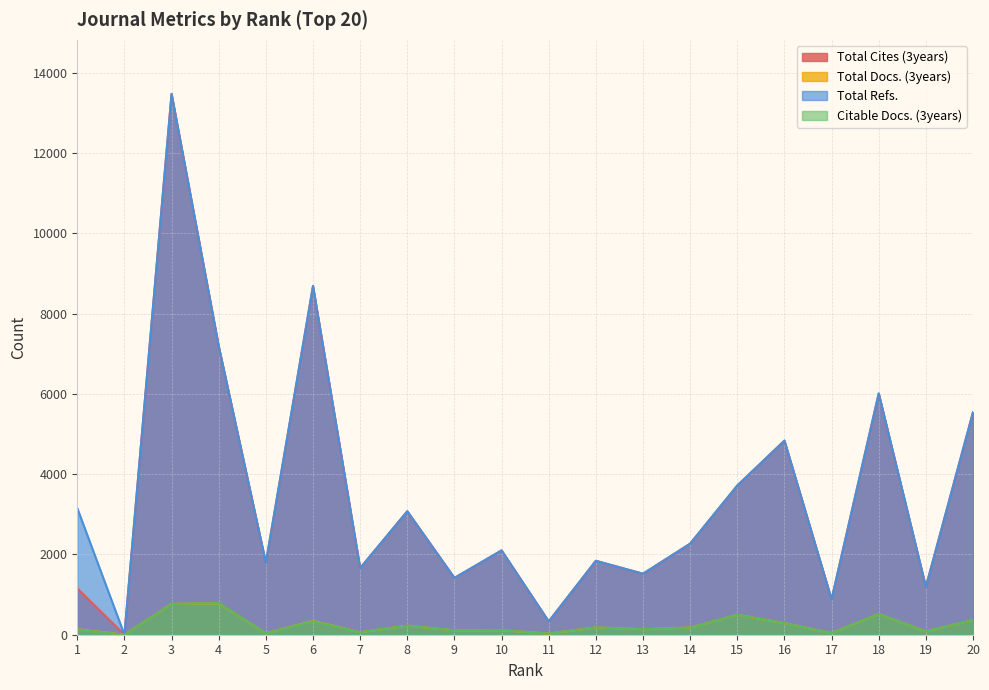

What is the spread (max minus min) of values at 7?

1597